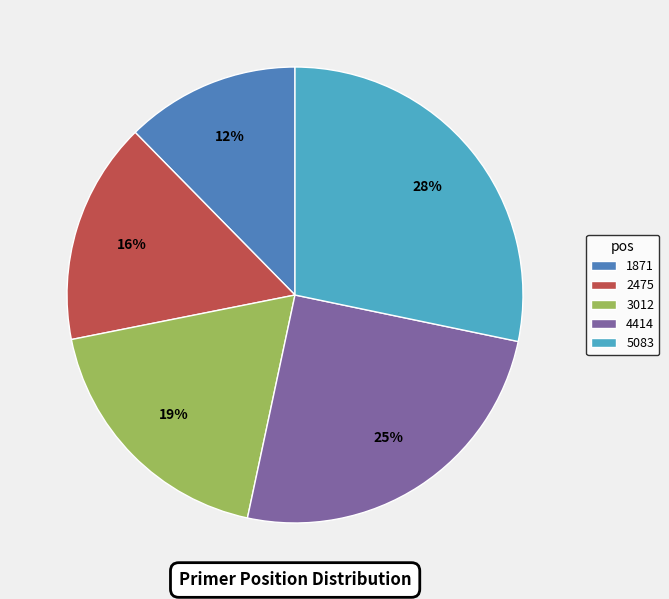

What is the largest slice in the pie chart?

5083